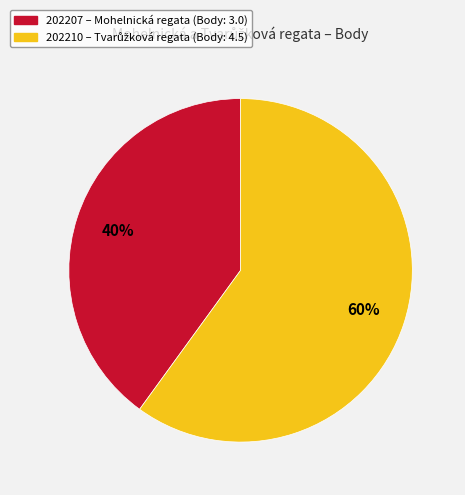

Combined, do 202207 and 202210 account for over 50%?

Yes